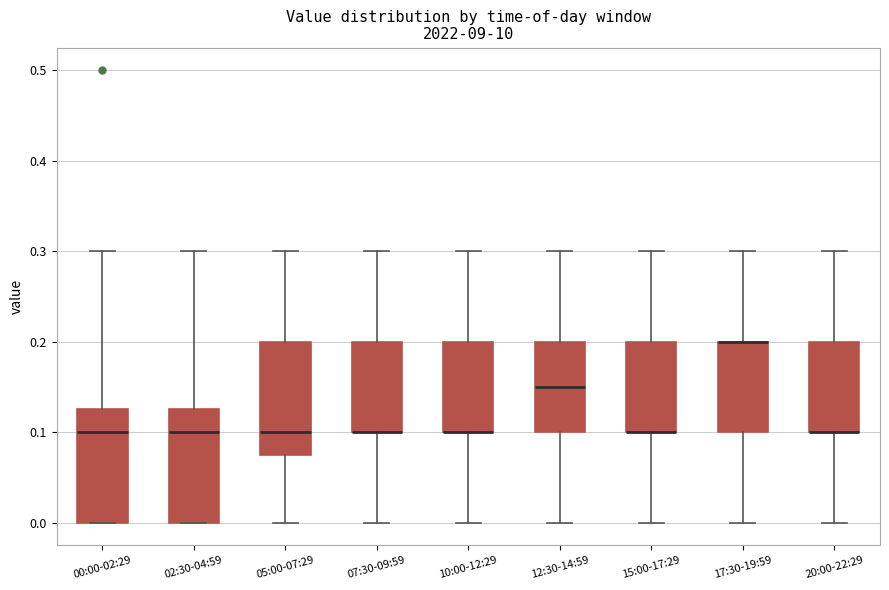

Reading left to right, transcribe this box plot: for each box, give where its median line is, the range the box spans, and where its two whiskers end, as read against the y-axis. The values are not printed on the chart, so give them approximately, as read against the axis.

00:00-02:29: median 0.10, box 0.00 to 0.13, whiskers 0.00 to 0.30
02:30-04:59: median 0.10, box 0.00 to 0.13, whiskers 0.00 to 0.30
05:00-07:29: median 0.10, box 0.08 to 0.20, whiskers 0.00 to 0.30
07:30-09:59: median 0.10 (drawn on the box's lower edge), box 0.10 to 0.20, whiskers 0.00 to 0.30
10:00-12:29: median 0.10 (drawn on the box's lower edge), box 0.10 to 0.20, whiskers 0.00 to 0.30
12:30-14:59: median 0.15, box 0.10 to 0.20, whiskers 0.00 to 0.30
15:00-17:29: median 0.10 (drawn on the box's lower edge), box 0.10 to 0.20, whiskers 0.00 to 0.30
17:30-19:59: median 0.20 (drawn on the box's upper edge), box 0.10 to 0.20, whiskers 0.00 to 0.30
20:00-22:29: median 0.10 (drawn on the box's lower edge), box 0.10 to 0.20, whiskers 0.00 to 0.30